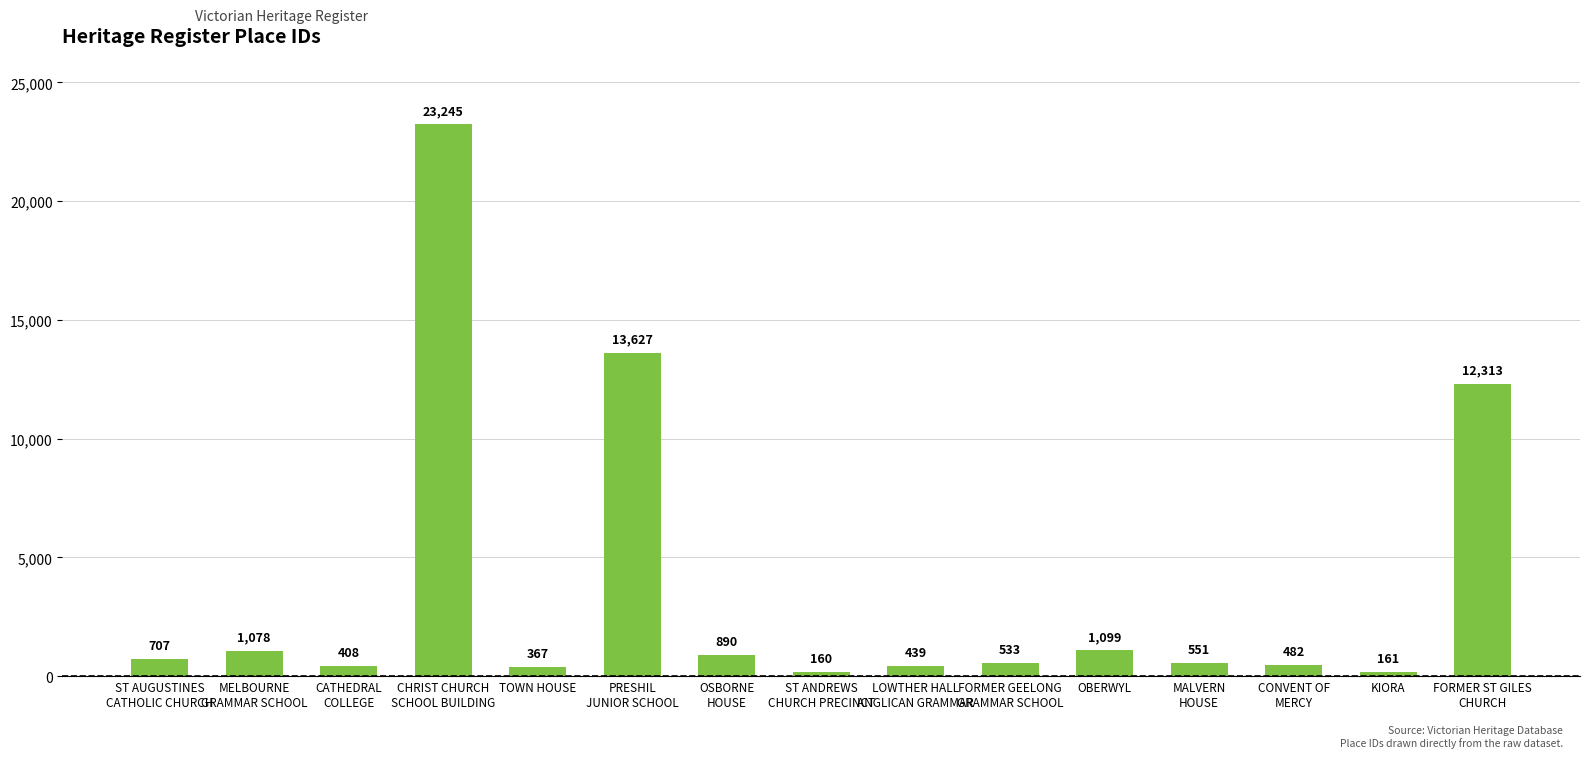

Reading right to left, transcribe all the data shown in this chart.

12313	161	482	551	1099	533	439	160	890	13627	367	23245	408	1078	707